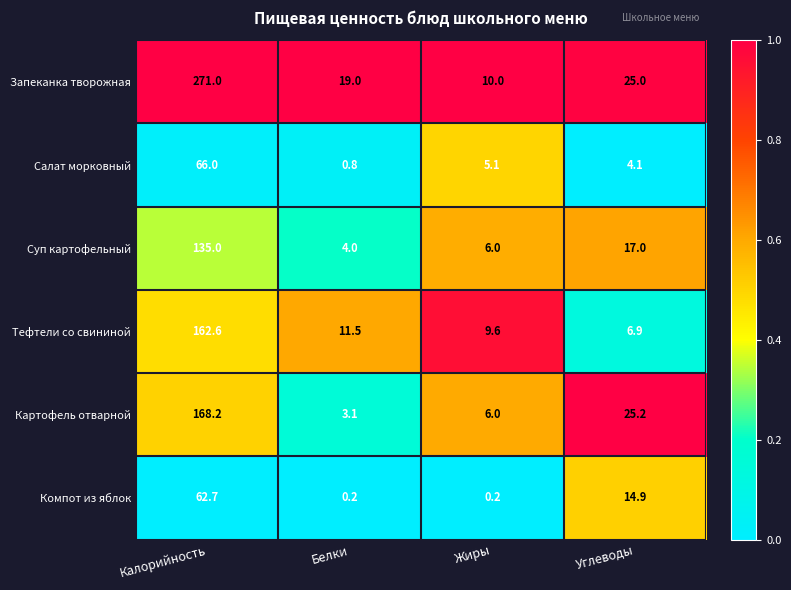

What is the highest value of the Суп картофельный series?

135.0